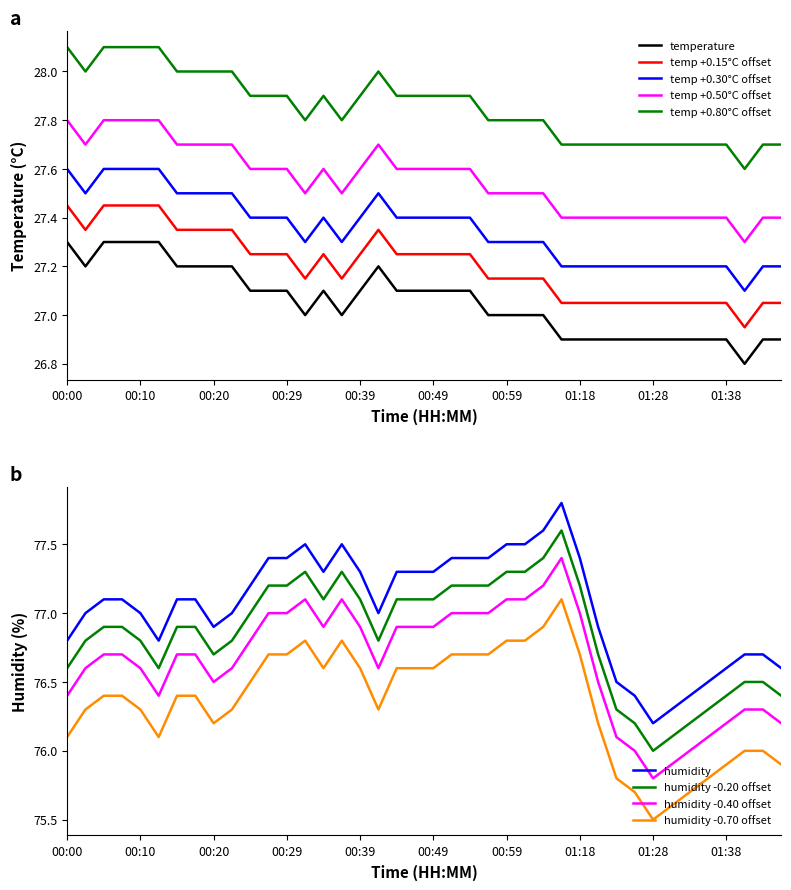

True or false: temp +0.50°C offset and temp +0.30°C offset cross at least once.

False